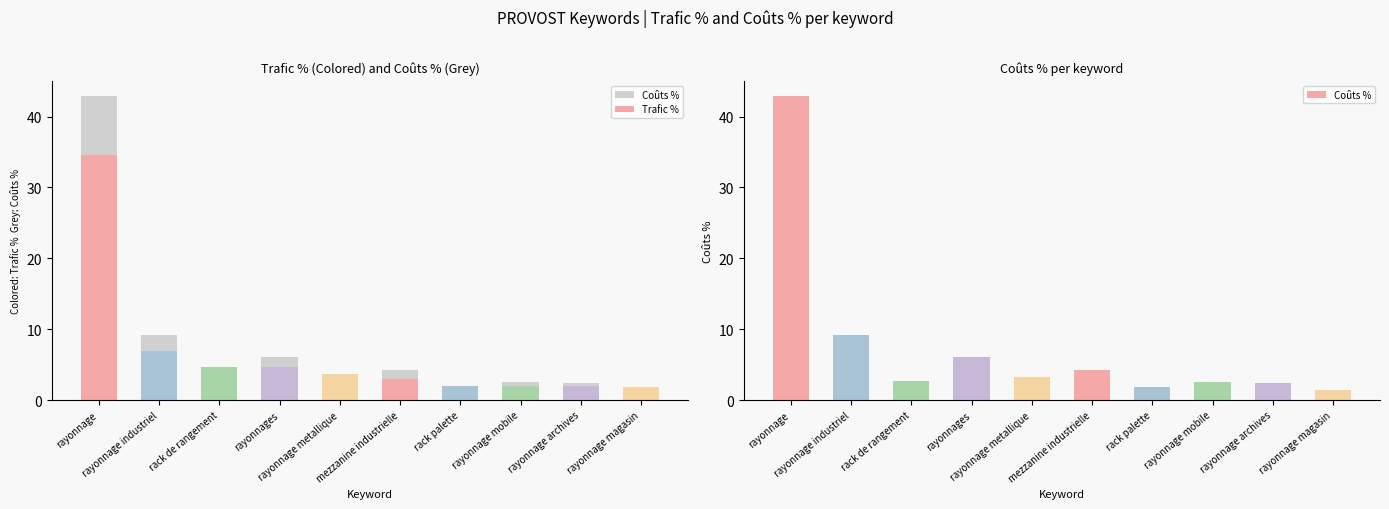

Reading left to right, extract all data points from this chart.

Coûts %: rayonnage=42.9	rayonnage industriel=9.2	rack de rangement=2.7	rayonnages=6.1	rayonnage metallique=3.2	mezzanine industrielle=4.2	rack palette=1.8	rayonnage mobile=2.6	rayonnage archives=2.3	rayonnage magasin=1.5
Trafic %: rayonnage=34.5	rayonnage industriel=6.9	rack de rangement=4.6	rayonnages=4.6	rayonnage metallique=3.7	mezzanine industrielle=3.0	rack palette=2.0	rayonnage mobile=2.0	rayonnage archives=2.0	rayonnage magasin=1.9